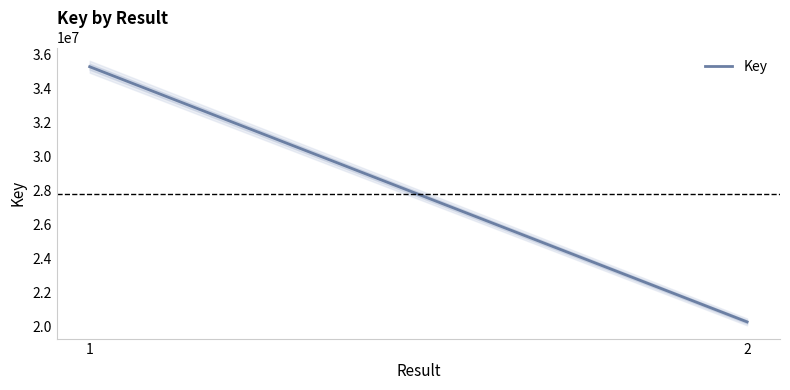

What is the change in value from 1 to 2?

-15012371